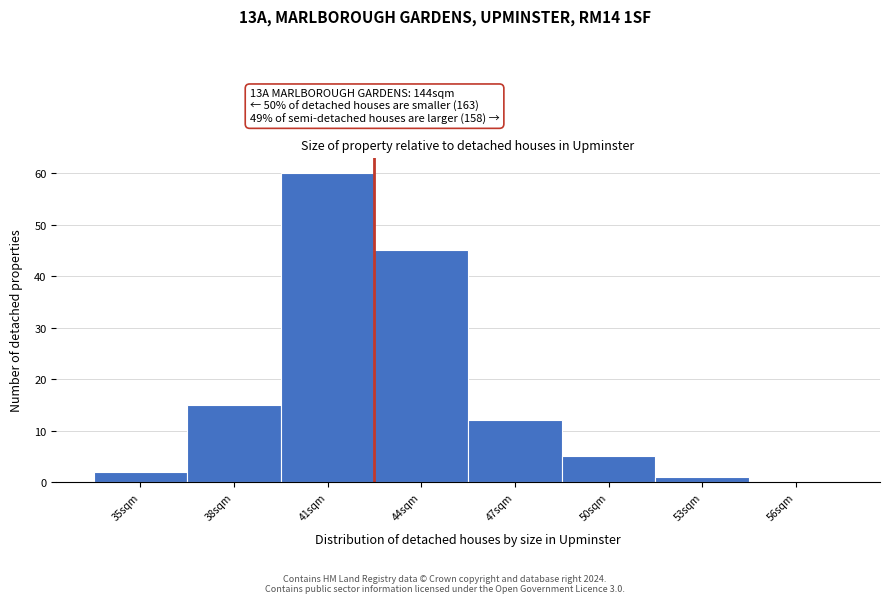

Reading right to left, transcribe all the data shown in this chart.

56sqm=0	53sqm=1	50sqm=5	47sqm=12	44sqm=45	41sqm=60	38sqm=15	35sqm=2